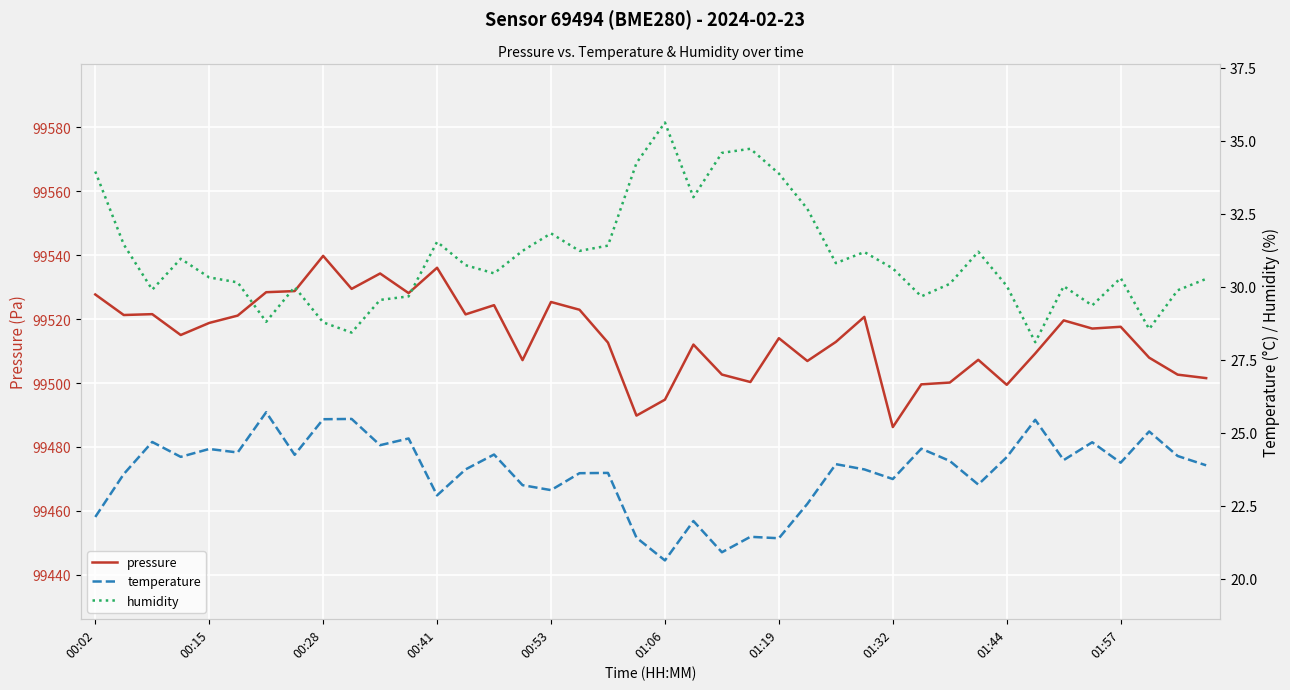

The value of pressure at 01:06 is 99494.8. True or false?

True